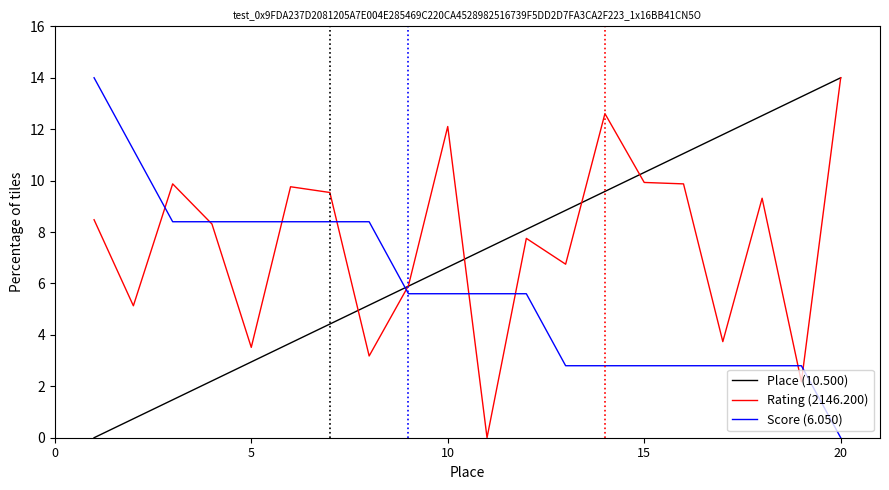

Reading right to left, transcribe all the data shown in this chart.

Place (10.500): 14.0	13.3	12.5	11.8	11.1	10.3	9.6	8.8	8.1	7.4	6.6	5.9	5.2	4.4	3.7	2.9	2.2	1.5	0.7	0.0
Rating (2146.200): 14.0	2.2	9.3	3.7	9.9	9.9	12.6	6.7	7.8	0.0	12.1	5.9	3.2	9.5	9.8	3.5	8.3	9.9	5.1	8.5
Score (6.050): 0.0	2.8	2.8	2.8	2.8	2.8	2.8	2.8	5.6	5.6	5.6	5.6	8.4	8.4	8.4	8.4	8.4	8.4	11.2	14.0